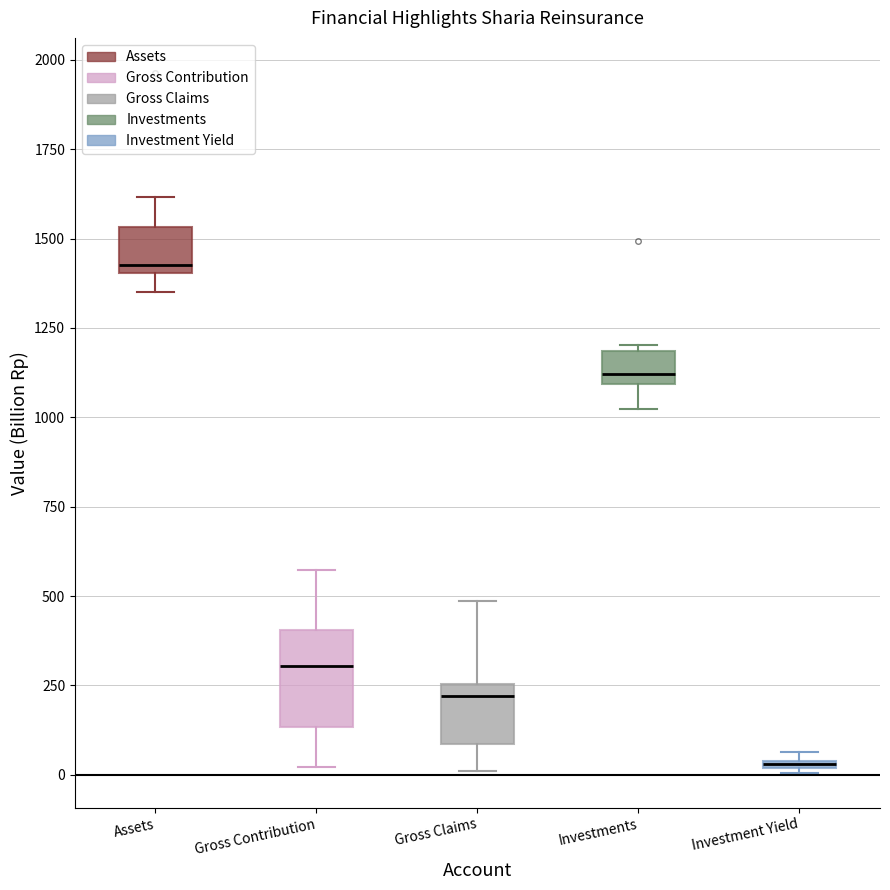

Where is the lower edge of the box for Investments on the y-axis? The values are not printed on the chart, so give them approximately, as read against the axis.

1100